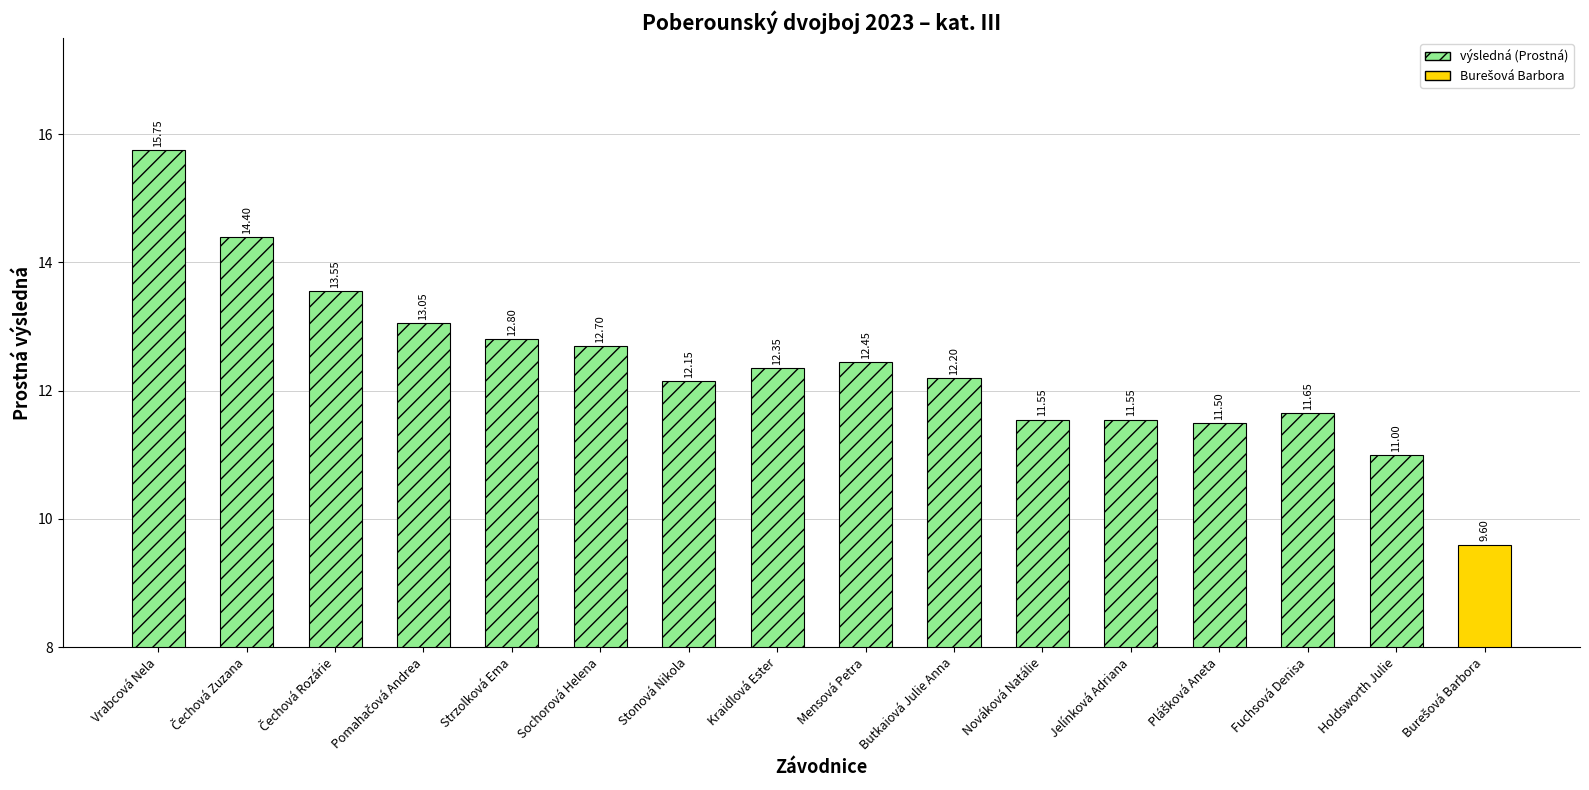

How many bars are there in total?

16